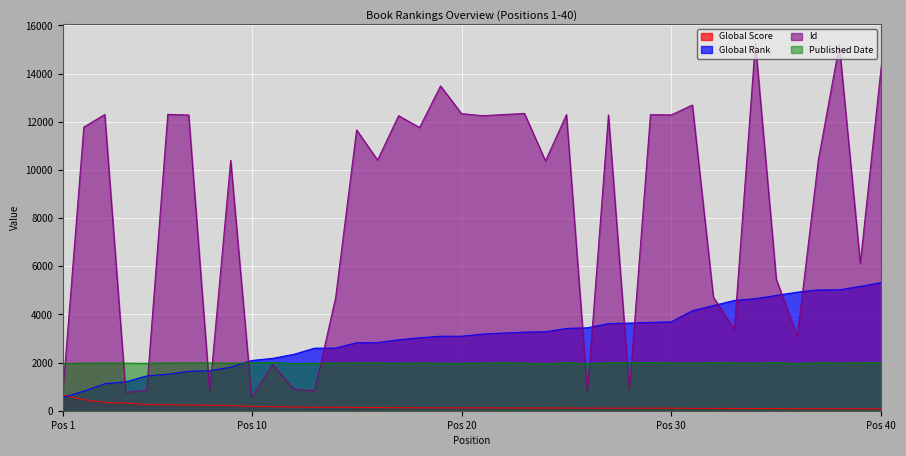

What is the value of the Global Rank point at the 16th from the left?

2832